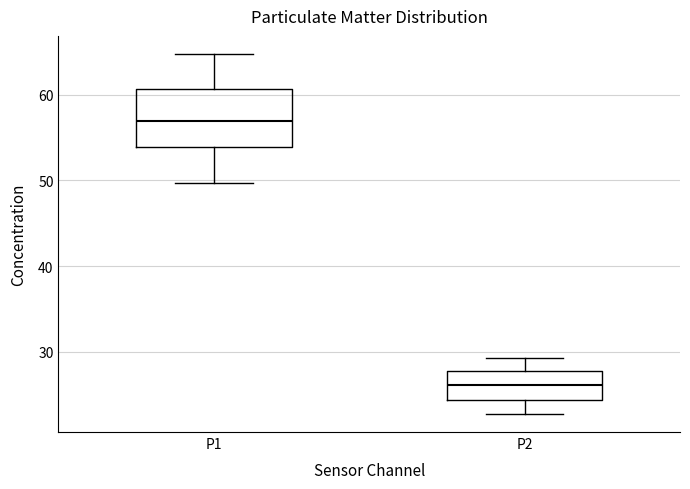

Where does the lower whisker of the box for P1 end on the y-axis? The values are not printed on the chart, so give them approximately, as read against the axis.

50